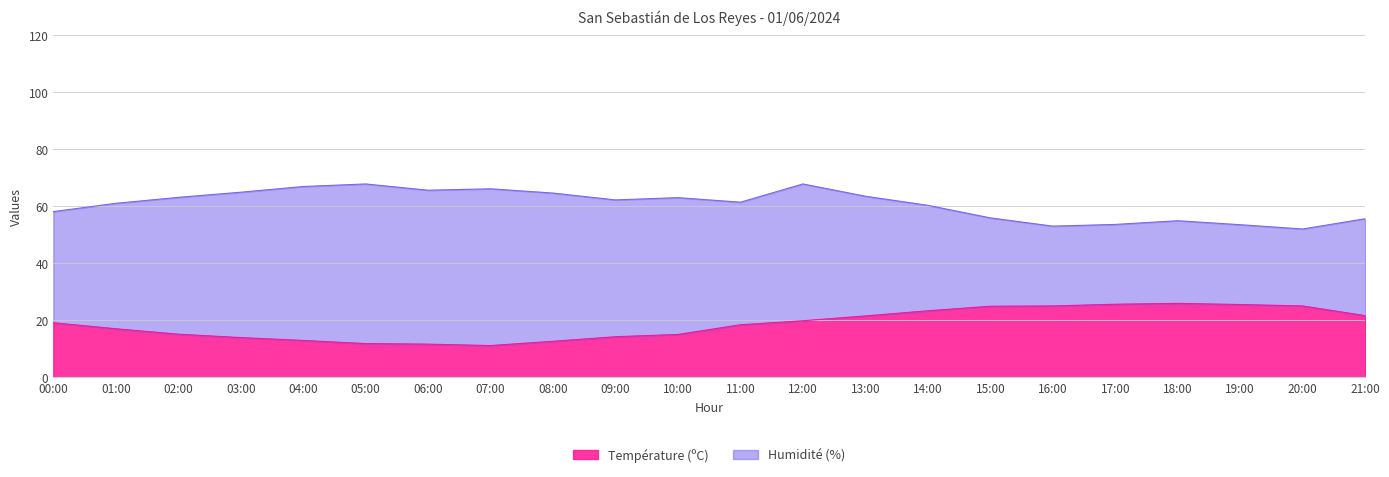

What is the difference between the maximum and minimum values?

14.8